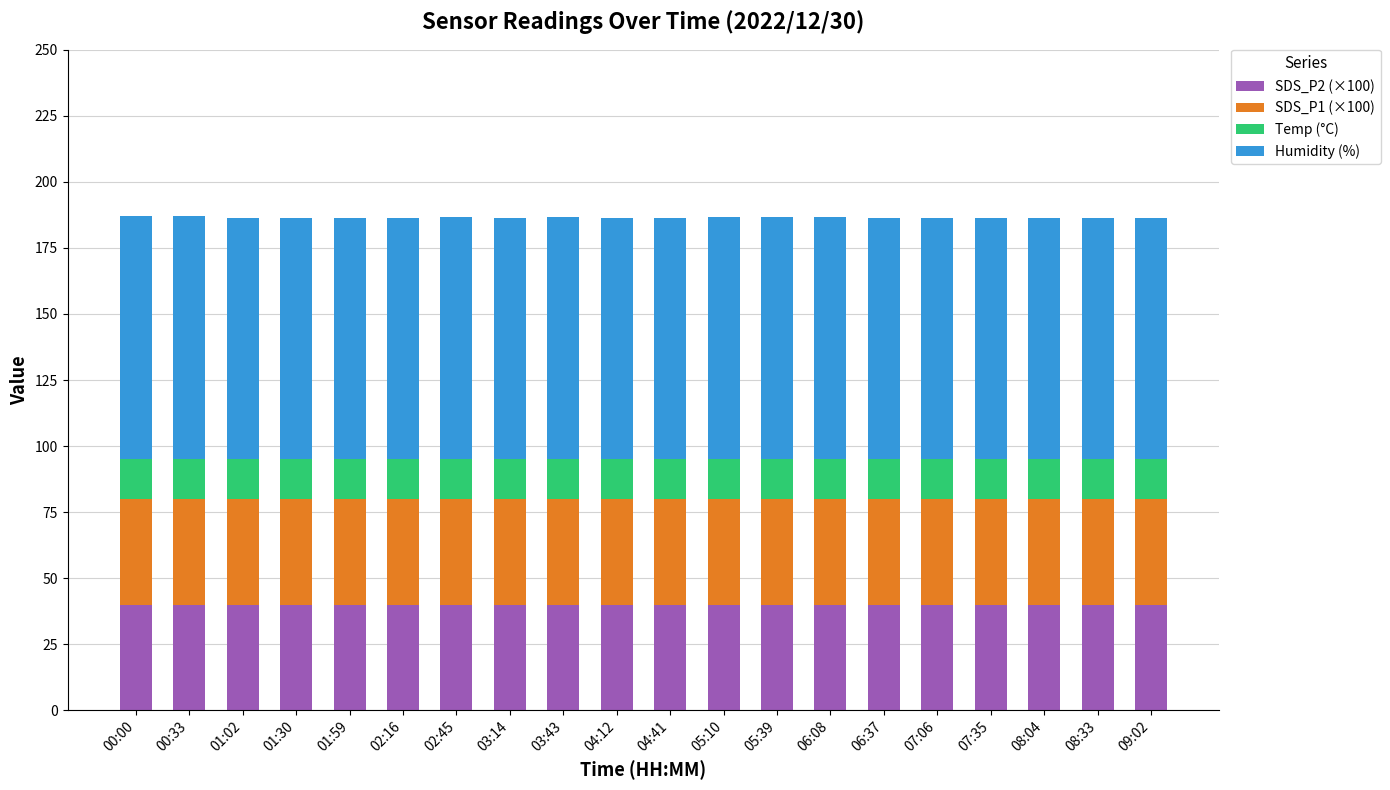

Does the chart contain stacked bars?

Yes